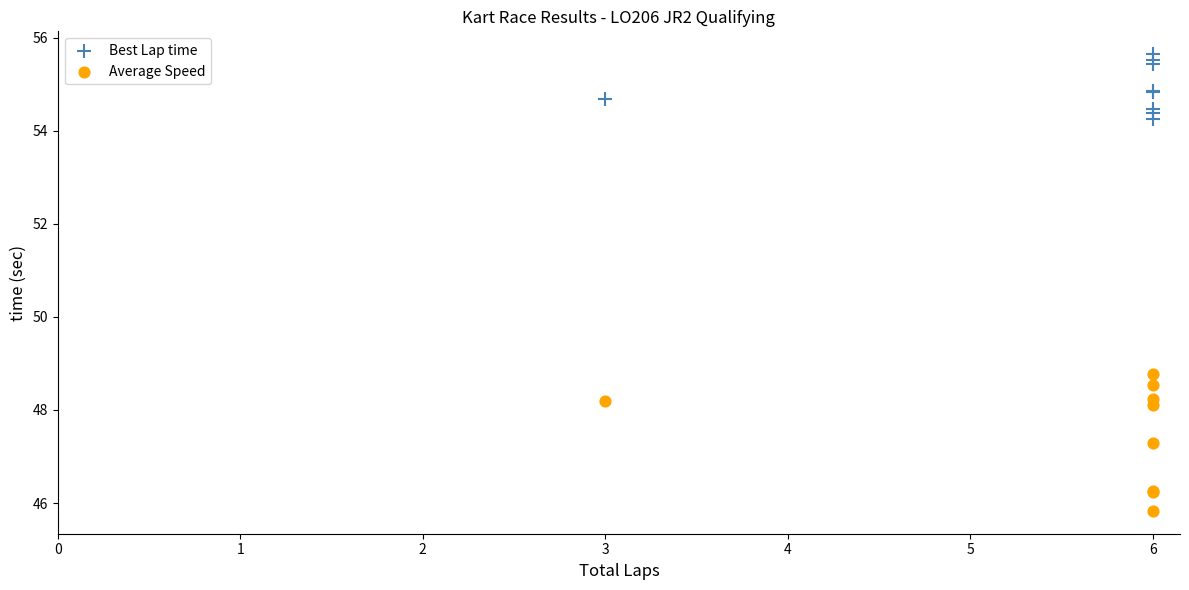

Which series contains the lowest Y value?

Average Speed